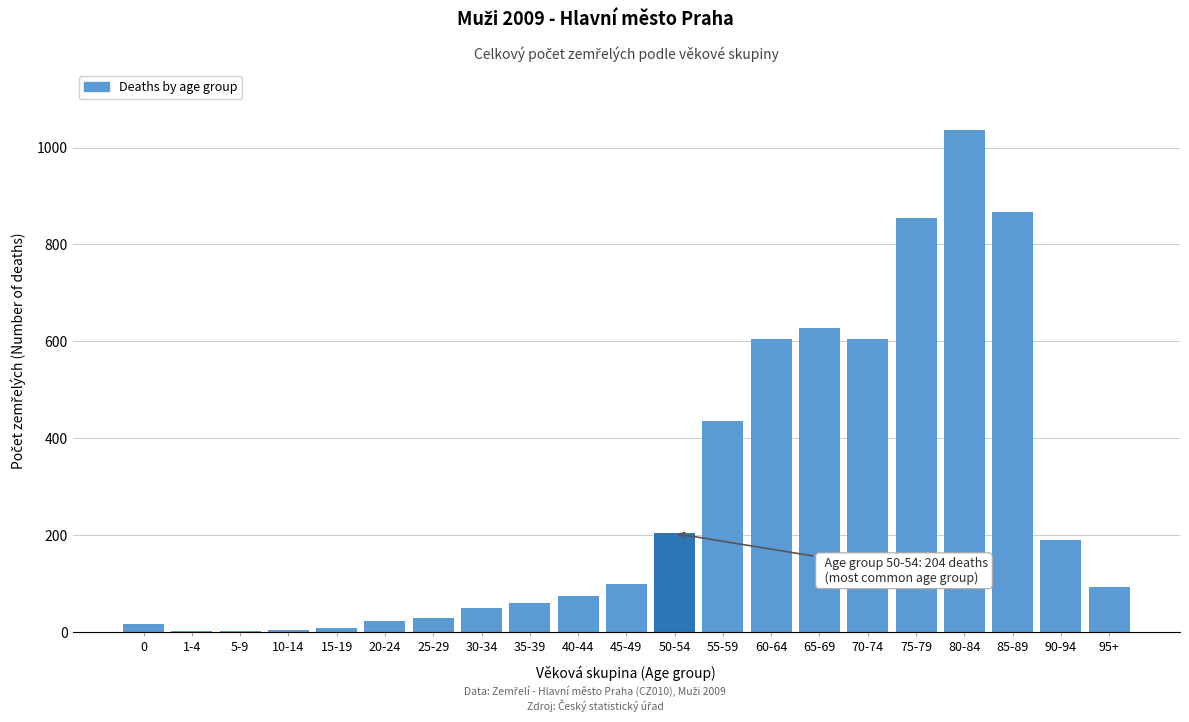

At which category does the chart reach its peak across all series?

80-84